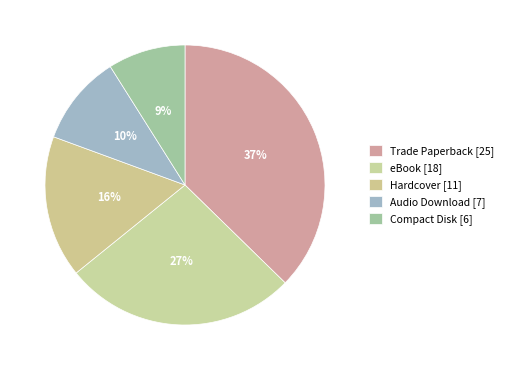

Approximately how many times larger is the value at Compact Disk compared to Trade Paperback?

0.2